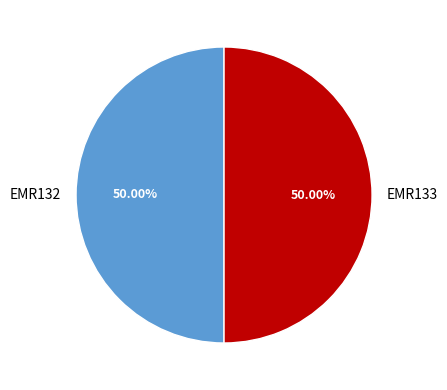

What percentage is the EMR133 slice, to the nearest percent?

50%